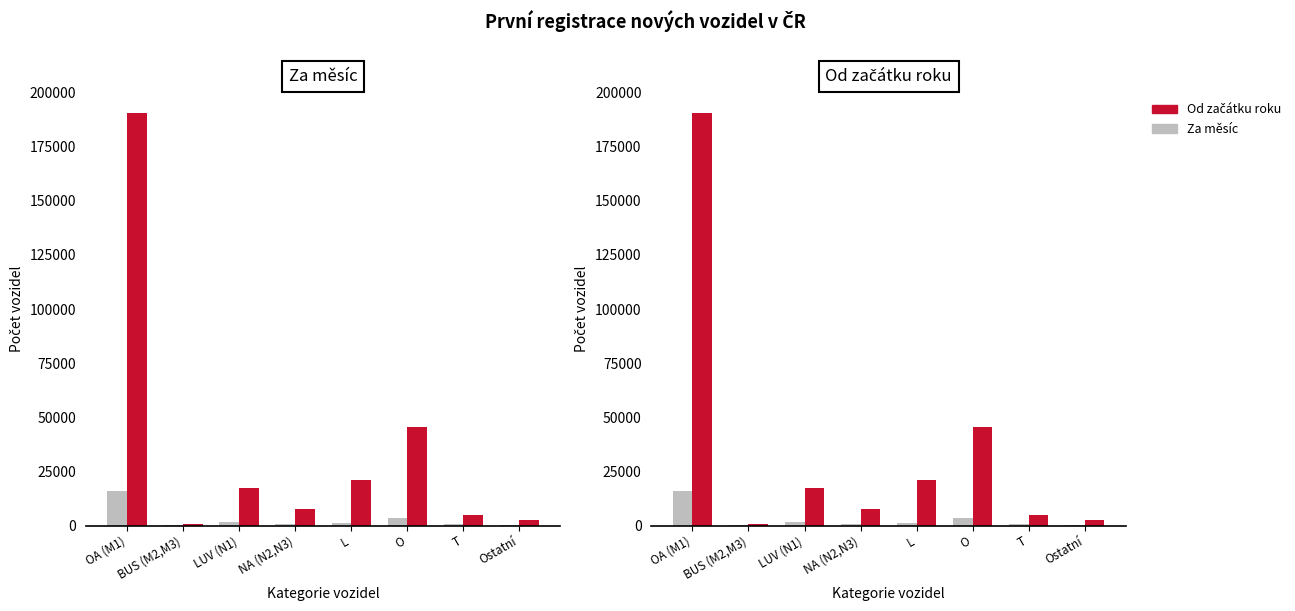

Which series has the largest range (max minus min)?

Od začátku roku